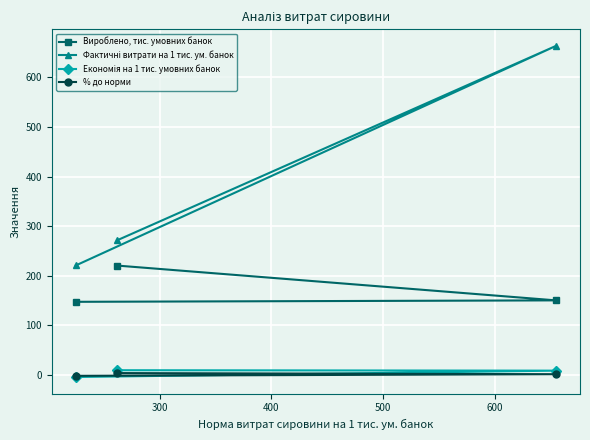

What is the greatest value displayed?

663.5